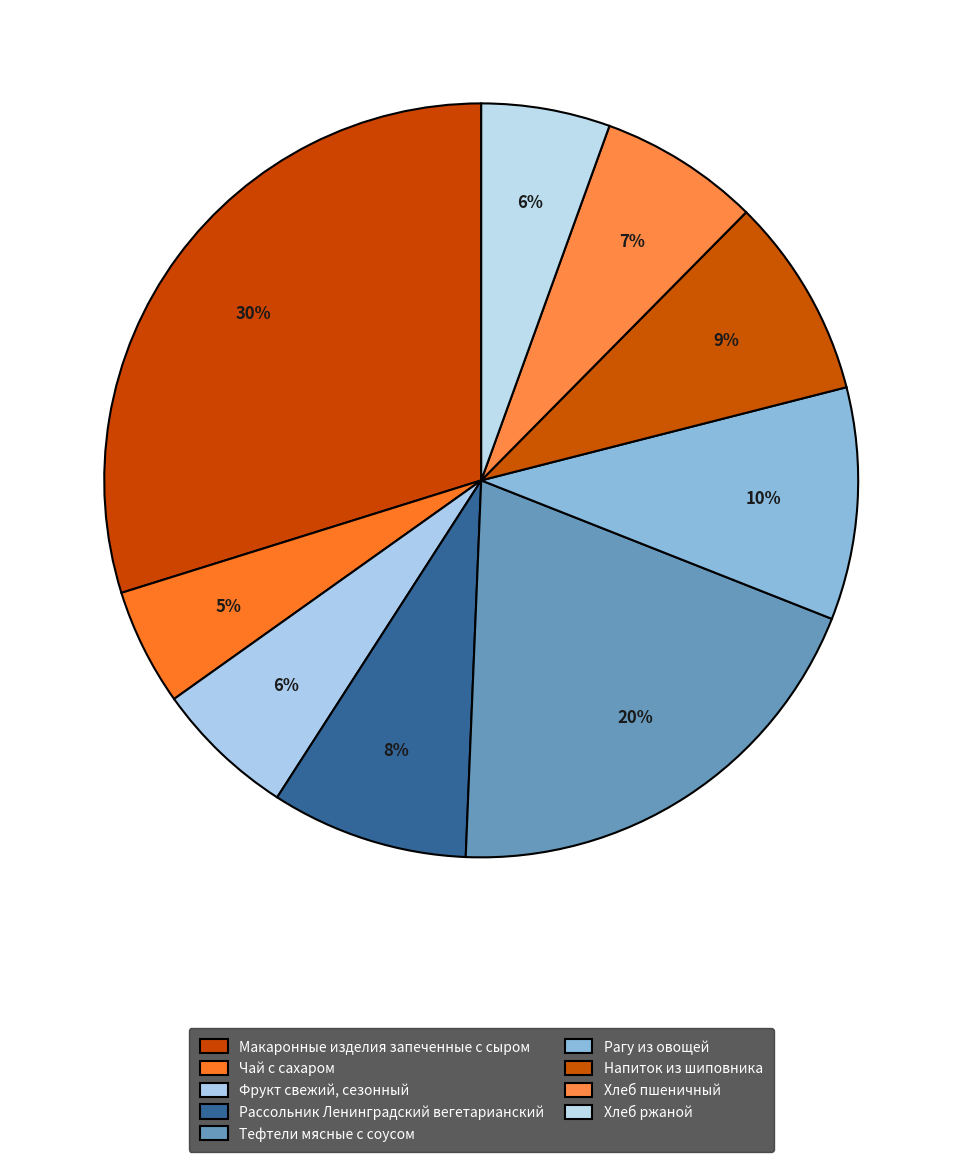

Count the number of slices in the pie.

9